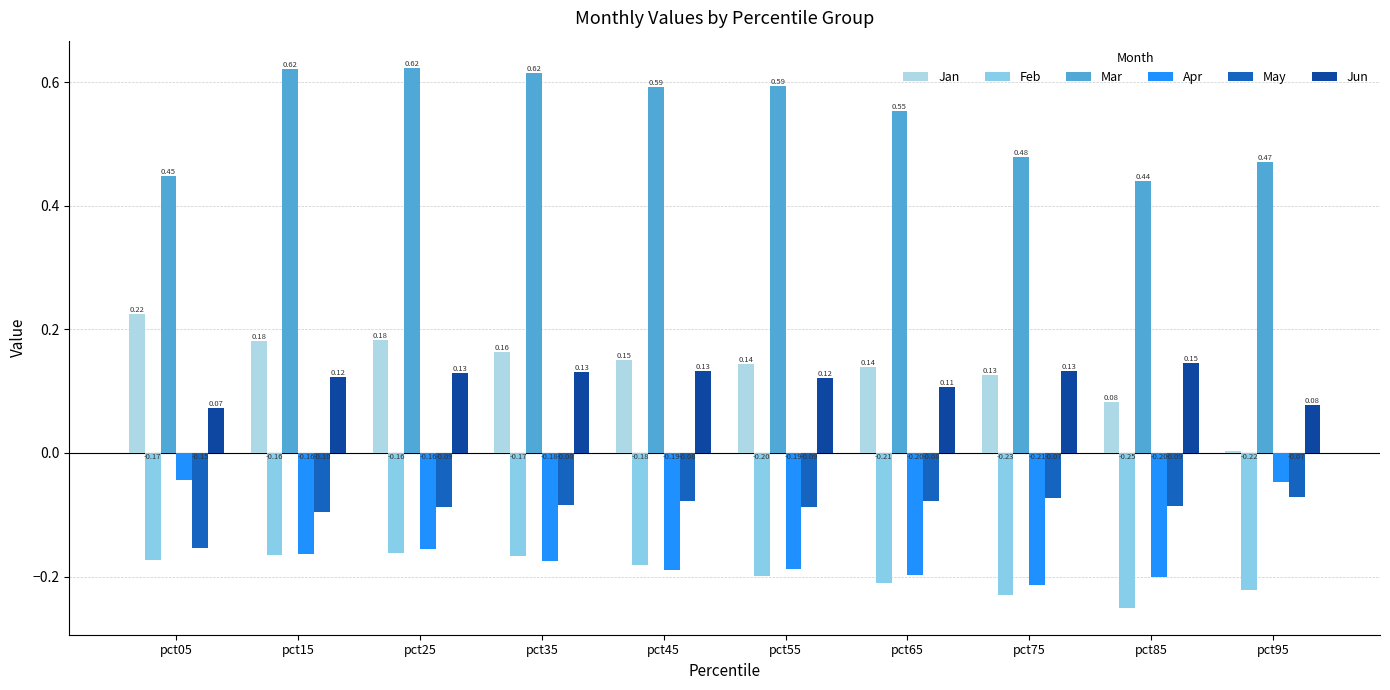

At how many categories does at least one series exceed 0?

10